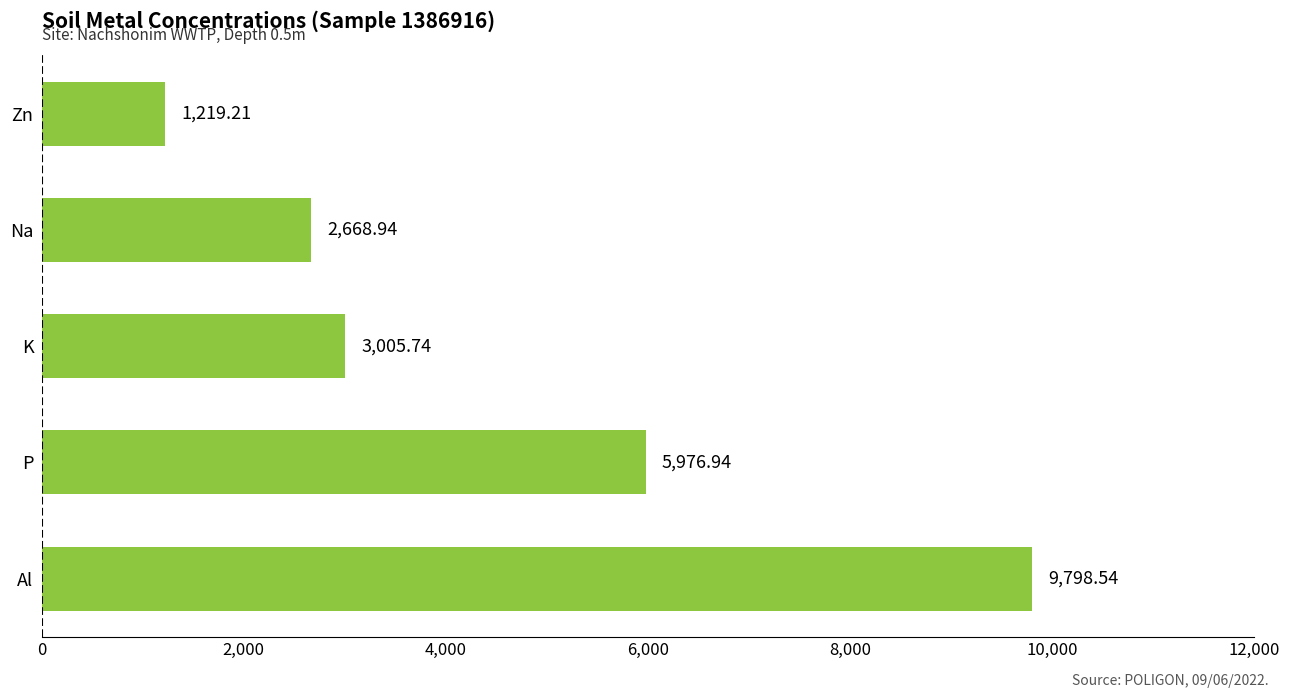

List the labels in order of value, largest first.

Al, P, K, Na, Zn